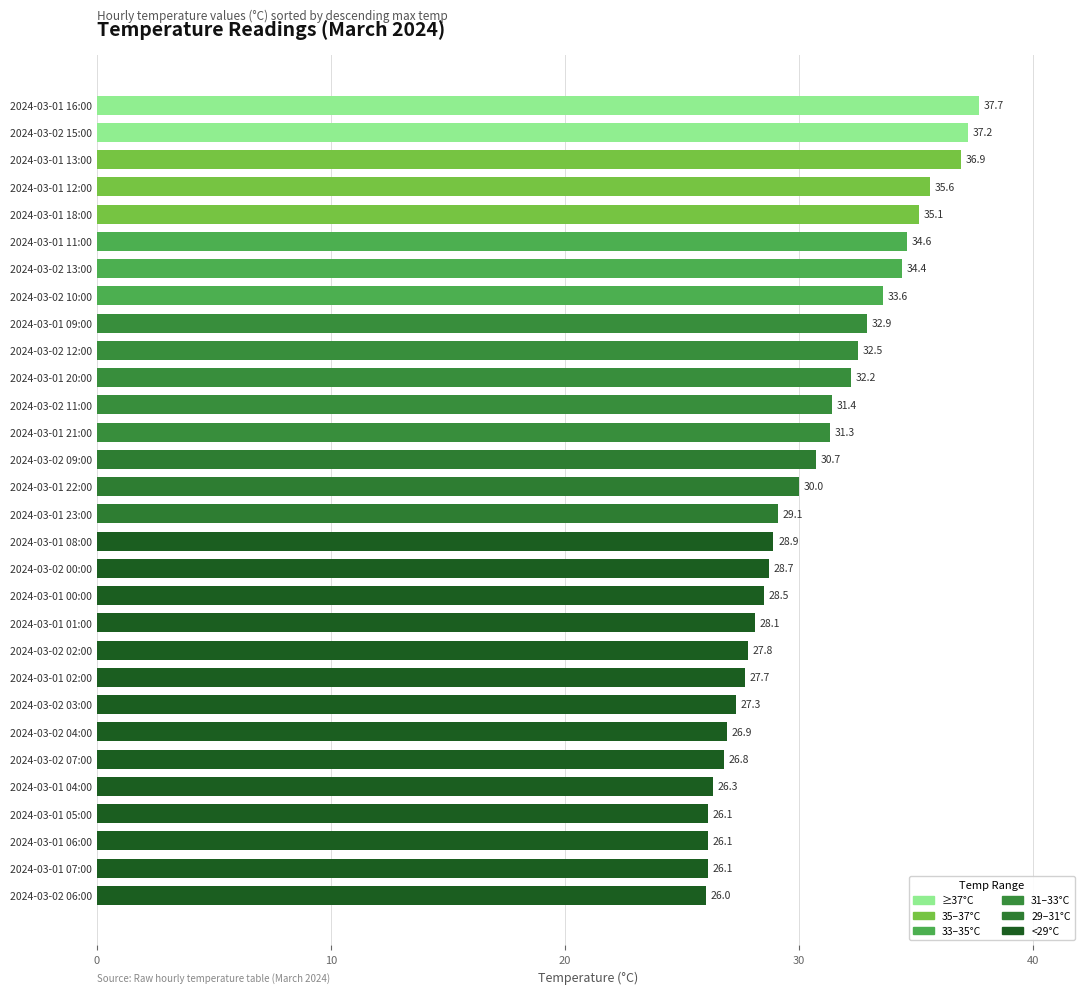

Which has a higher value, 2024-03-01 21:00 or 2024-03-01 01:00?

2024-03-01 21:00